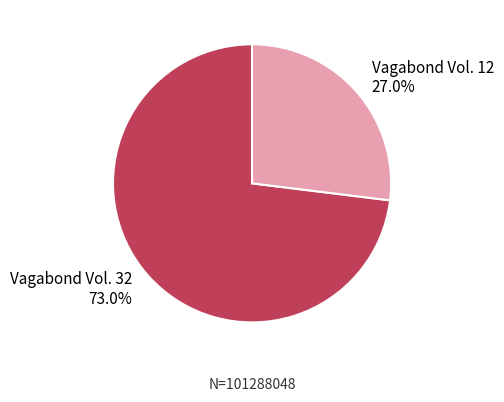

How many slices are in this pie chart?

2